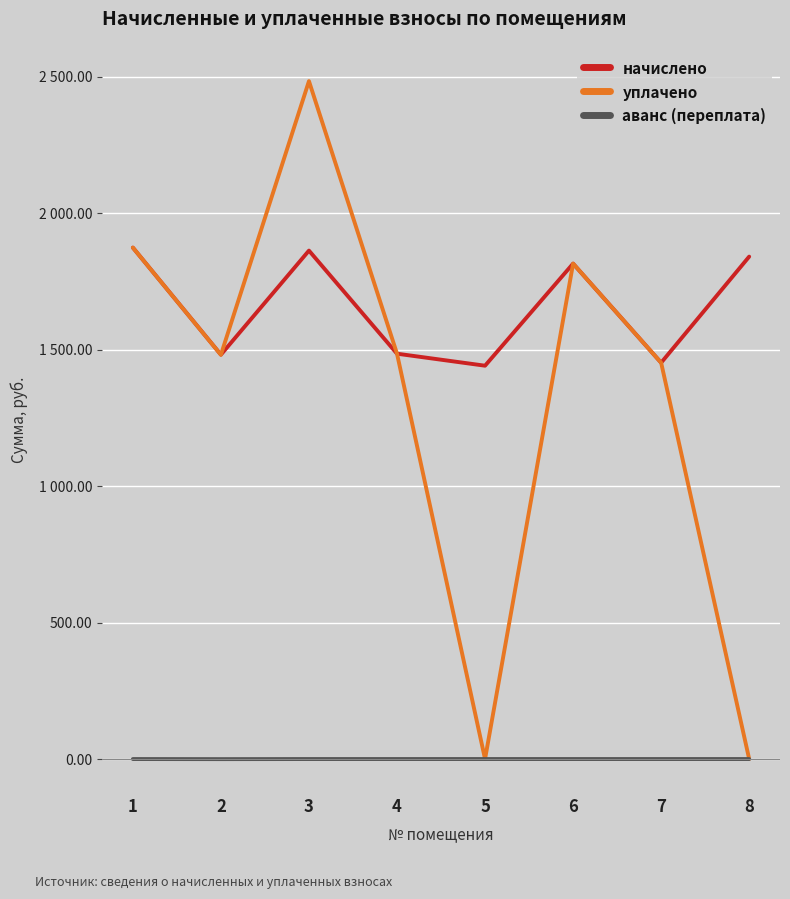

What are all the series names shown in the legend?

начислено, уплачено, аванс (переплата)